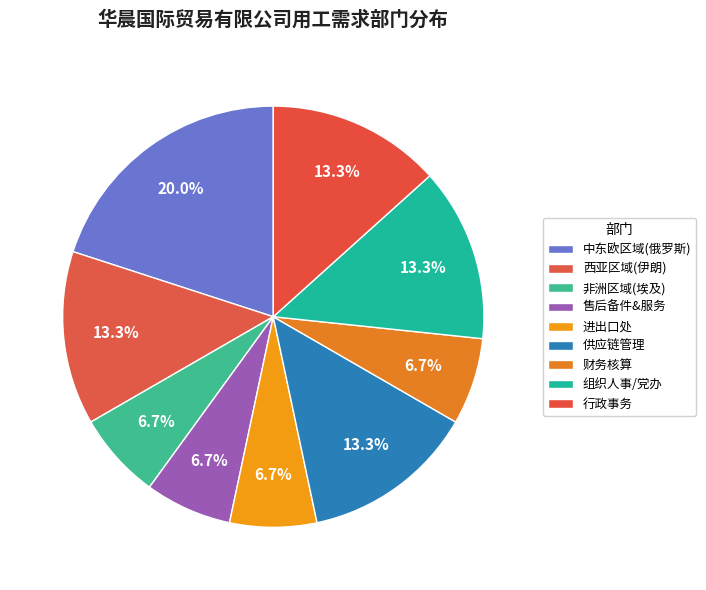

To the nearest percent, what is the difference between the largest and smallest slice percentages?

13%